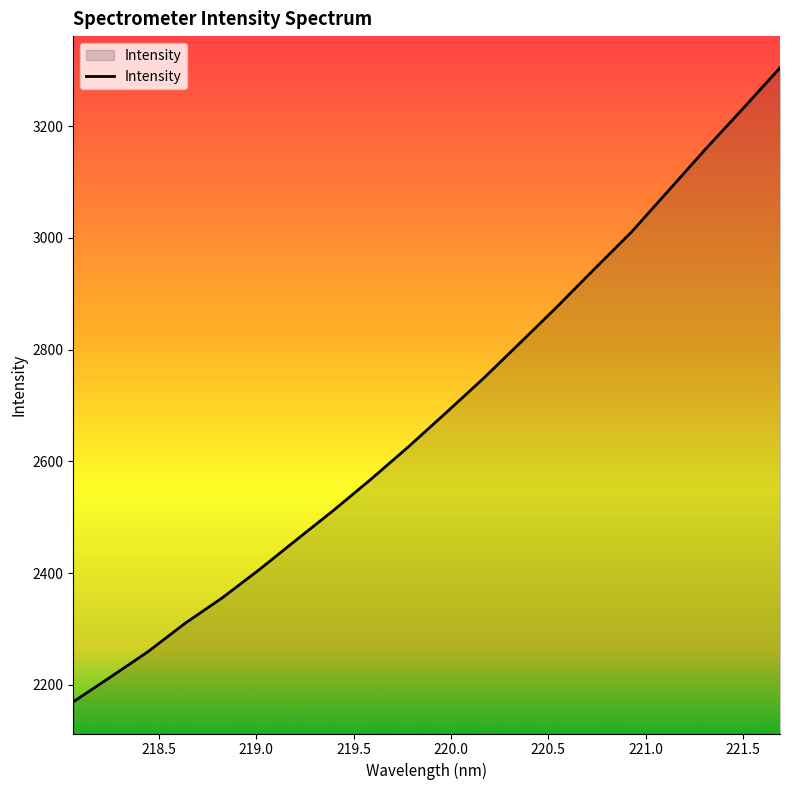

What is the maximum value shown in the chart?

3304.6